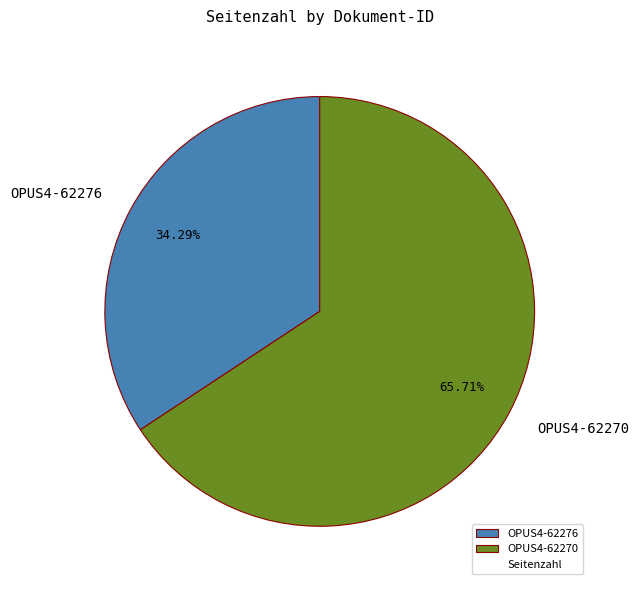

Which category has the biggest portion of the pie?

OPUS4-62270